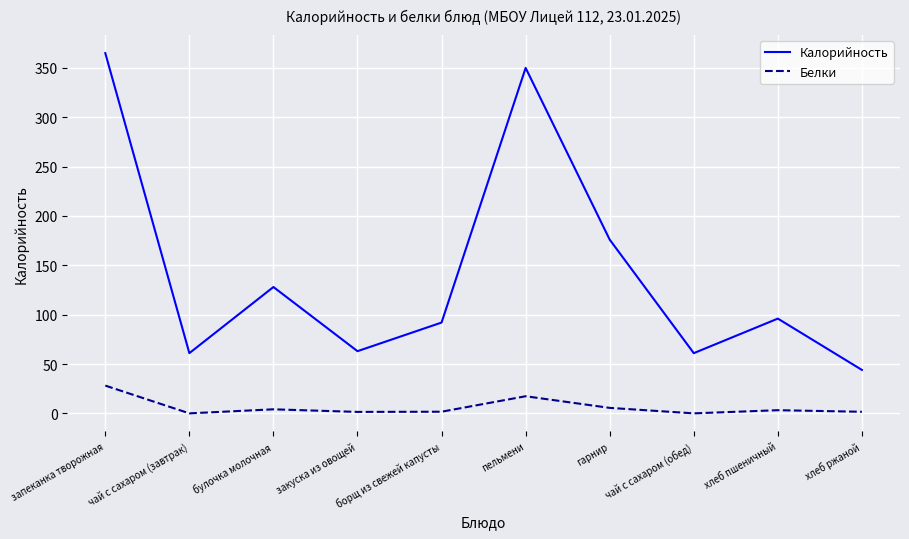

At гарнир, list the series in order from smallest to largest.

Белки, Калорийность